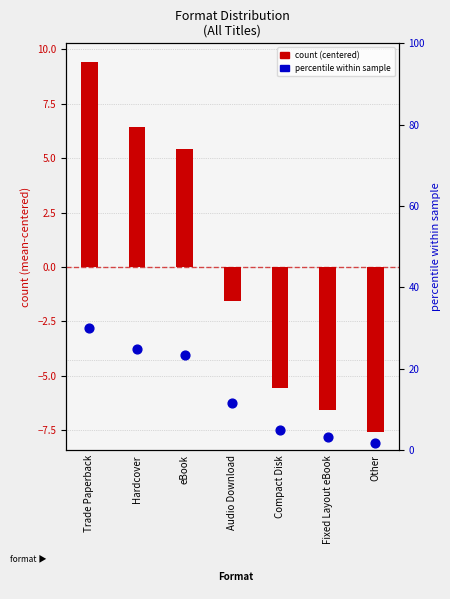

What are all the series names shown in the legend?

count (centered), percentile within sample